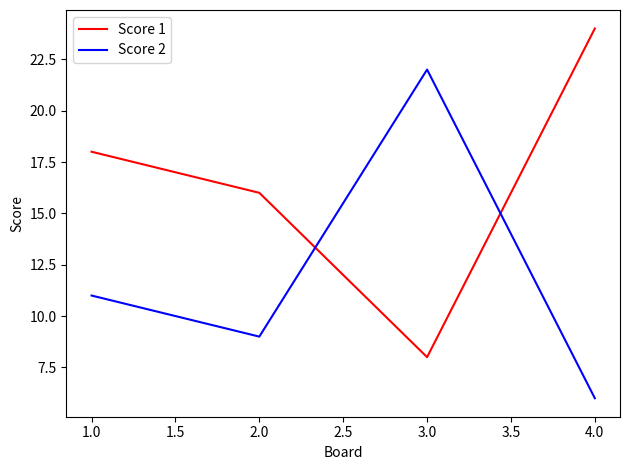

How many values in the Score 1 series are below 18?

2